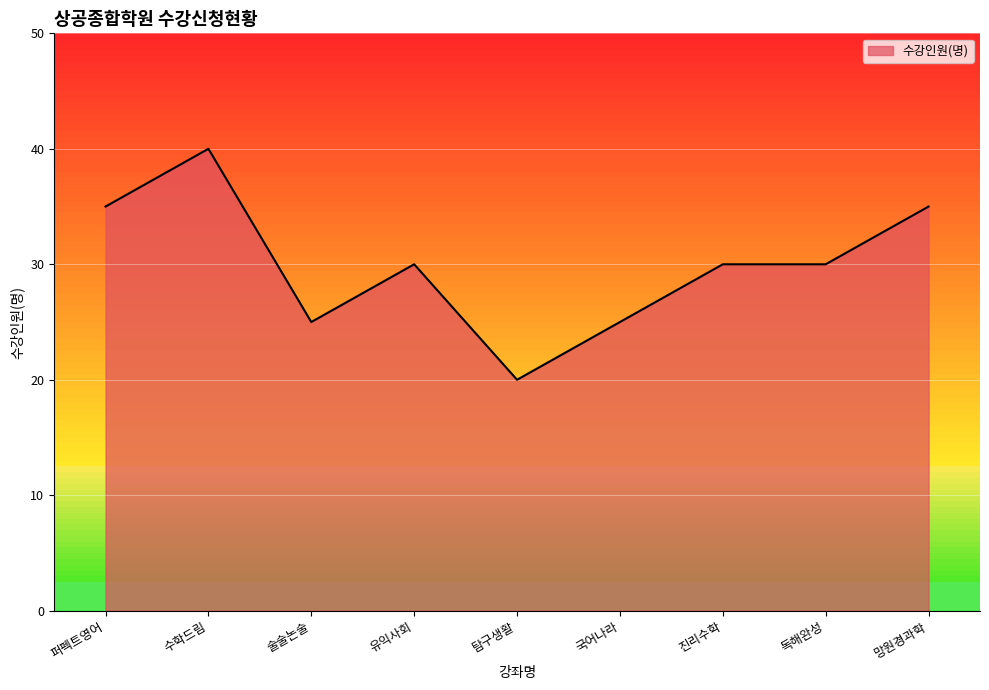

What is the label of the 7th point from the left?

진리수학